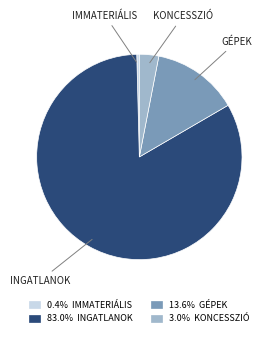

Is there a majority slice in this chart?

Yes